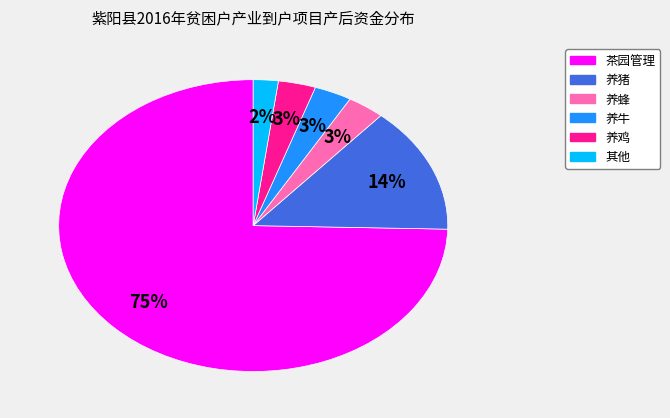

Is there a majority slice in this chart?

Yes